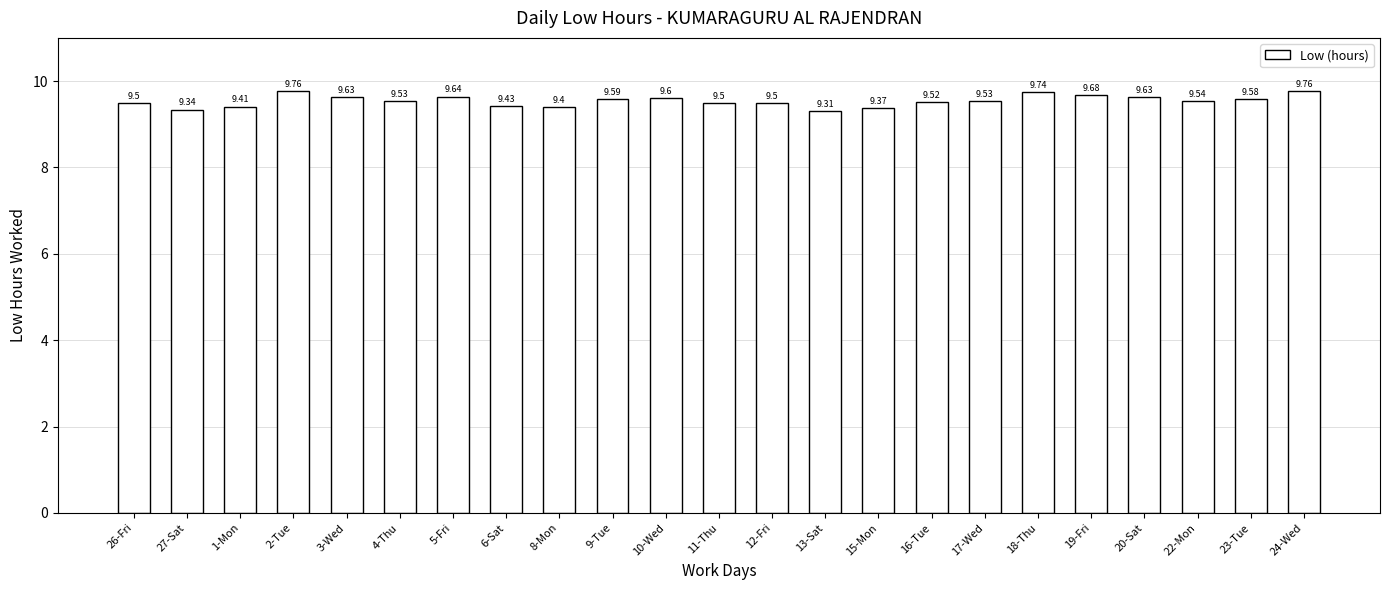

Count the values in the range 9 to 10.

23